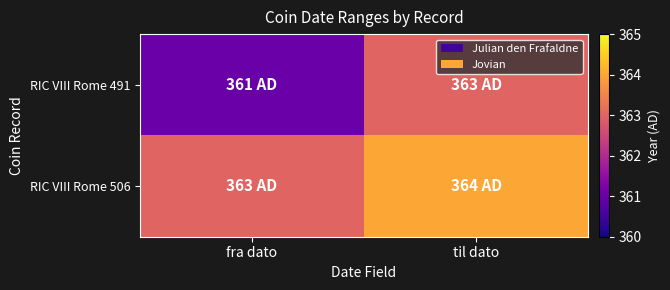

What is the maximum value shown in the chart?

364